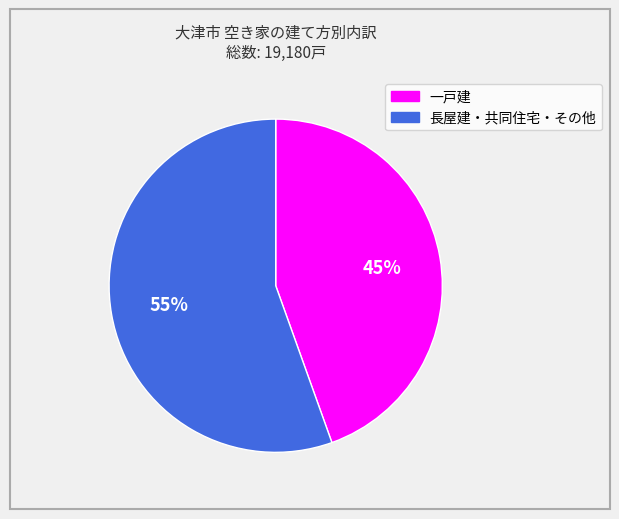

Is it true that 長屋建・共同住宅・その他 is 55% of the pie?

True